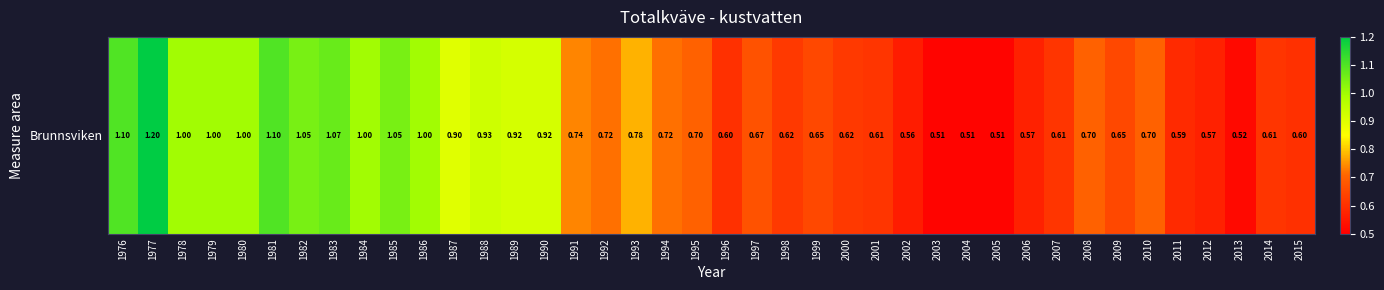

Reading left to right, what are all the values shown in this chart?

1.1	1.2	1.0	1.0	1.0	1.1	1.1	1.1	1.0	1.1	1.0	0.9	0.9	0.9	0.9	0.7	0.7	0.8	0.7	0.7	0.6	0.7	0.6	0.7	0.6	0.6	0.6	0.5	0.5	0.5	0.6	0.6	0.7	0.7	0.7	0.6	0.6	0.5	0.6	0.6